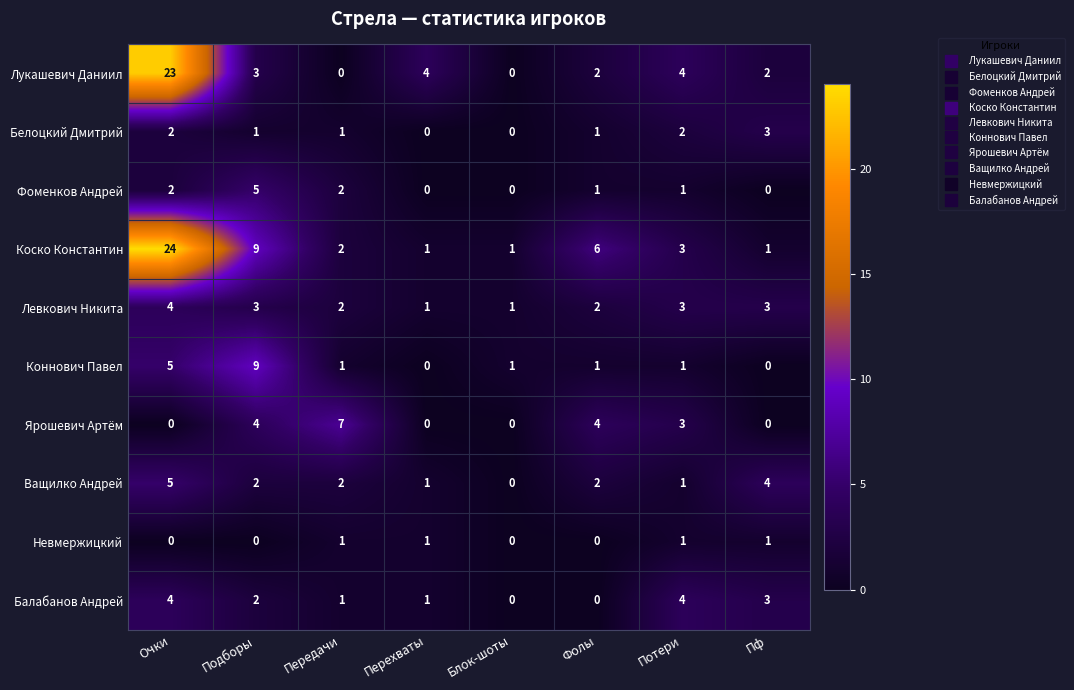

What is the sum of all Левкович Никита values?

19